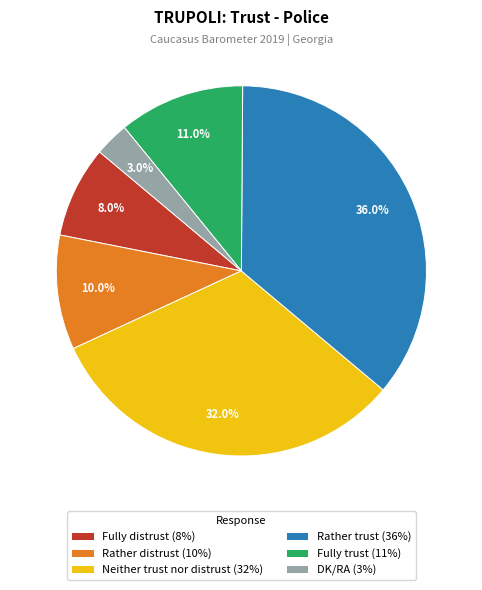

Is it true that Fully trust is 11% of the pie?

True